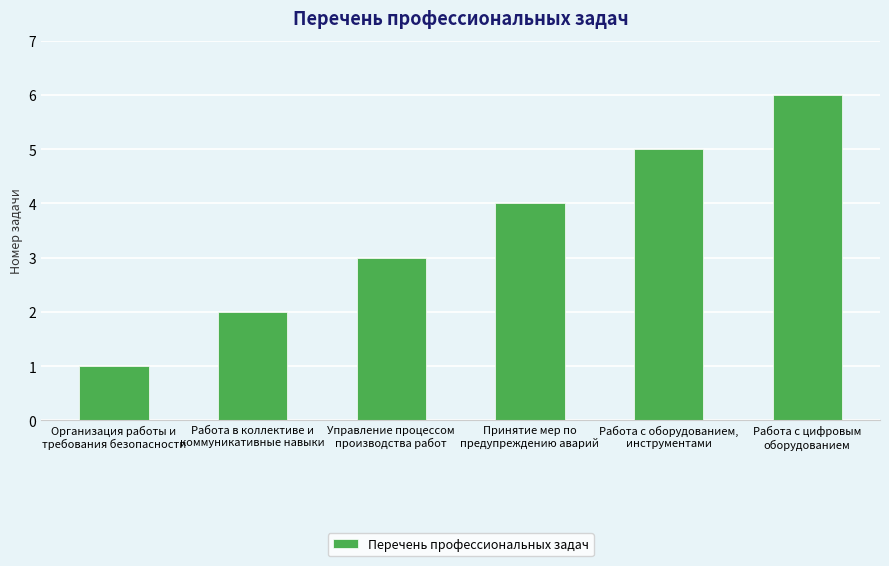

What is the smallest value displayed?

1